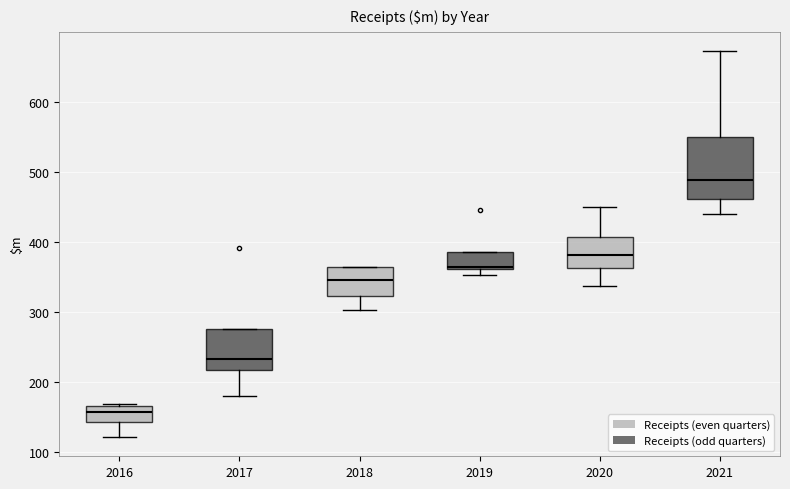

Reading left to right, transcribe this box plot: for each box, give where its median line is, the range the box spans, and where its two whiskers end, as read against the y-axis. The values are not printed on the chart, so give them approximately, as read against the axis.

2016: median 160 (inside the box), box 140 to 160, whiskers 120 to 170
2017: median 230, box 220 to 280, whiskers 180 to 280
2018: median 350, box 320 to 360, whiskers 300 to 360
2019: median 360 (just above the box's lower edge), box 360 to 390, whiskers 350 to 390
2020: median 380, box 360 to 410, whiskers 340 to 450
2021: median 490, box 460 to 550, whiskers 440 to 670